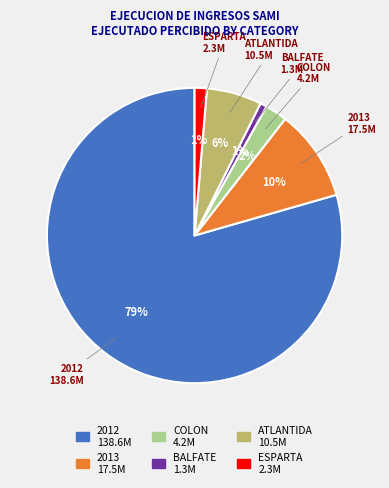

How many segments does this pie chart have?

6